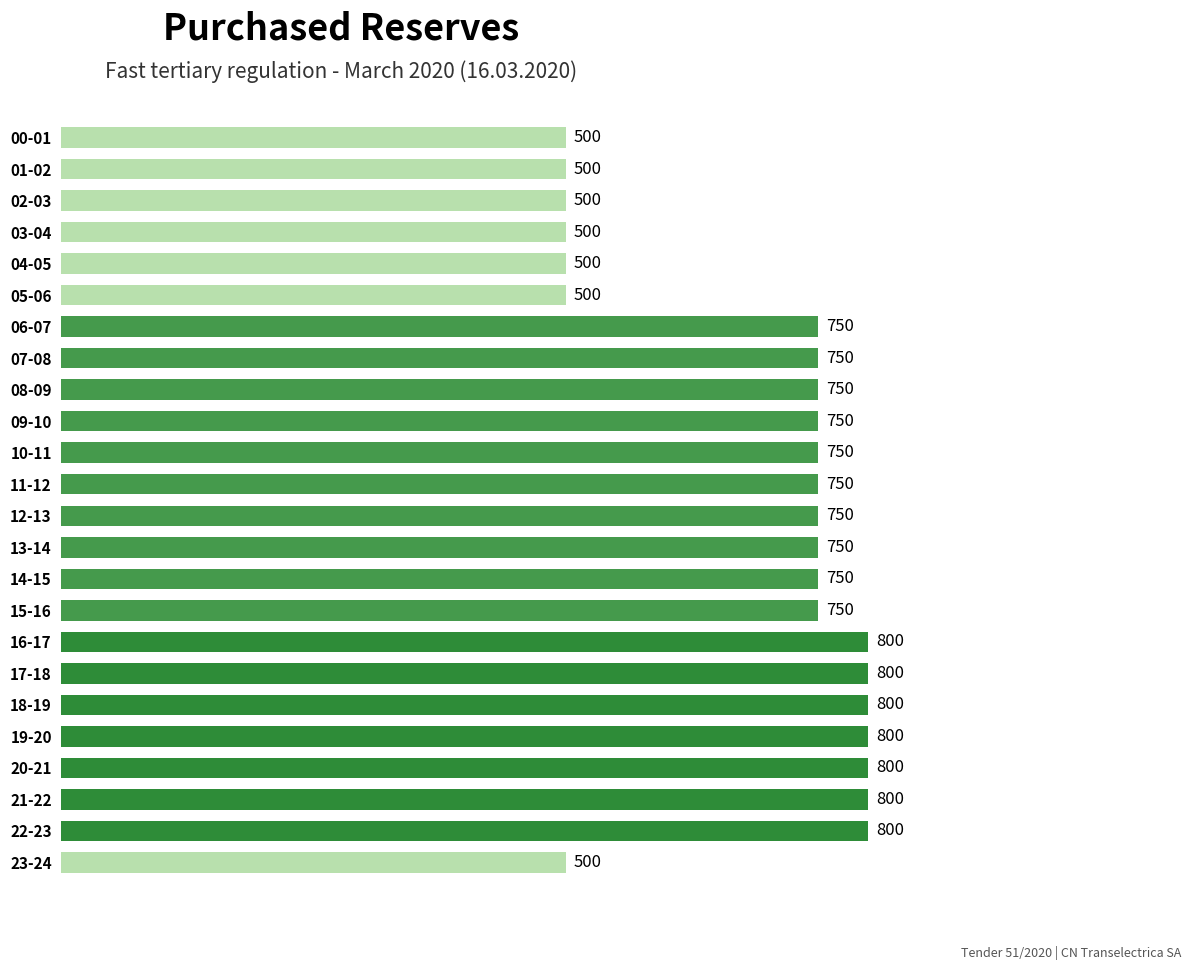

Are the bars grouped side by side (vs. stacked)?

No